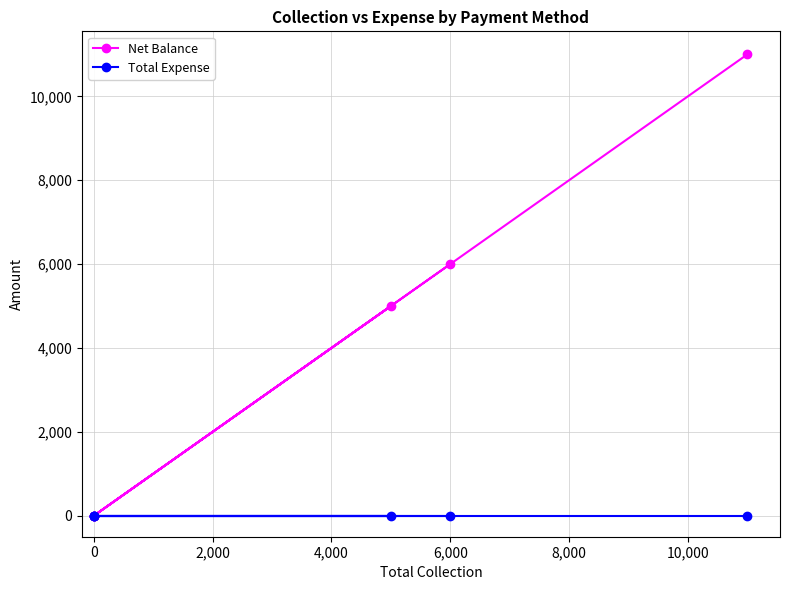

Rank the series by their average value, from lowest to highest.

Total Expense, Net Balance